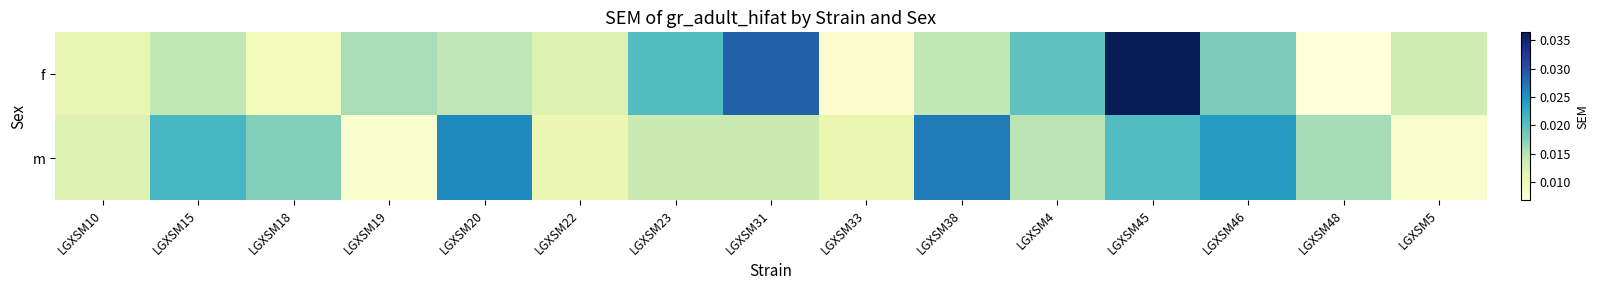

Reading left to right, what are all the values shown in this chart?

f: LGXSM10=0.0	LGXSM15=0.0	LGXSM18=0.0	LGXSM19=0.0	LGXSM20=0.0	LGXSM22=0.0	LGXSM23=0.0	LGXSM31=0.0	LGXSM33=0.0	LGXSM38=0.0	LGXSM4=0.0	LGXSM45=0.0	LGXSM46=0.0	LGXSM48=0.0	LGXSM5=0.0
m: LGXSM10=0.0	LGXSM15=0.0	LGXSM18=0.0	LGXSM19=0.0	LGXSM20=0.0	LGXSM22=0.0	LGXSM23=0.0	LGXSM31=0.0	LGXSM33=0.0	LGXSM38=0.0	LGXSM4=0.0	LGXSM45=0.0	LGXSM46=0.0	LGXSM48=0.0	LGXSM5=0.0